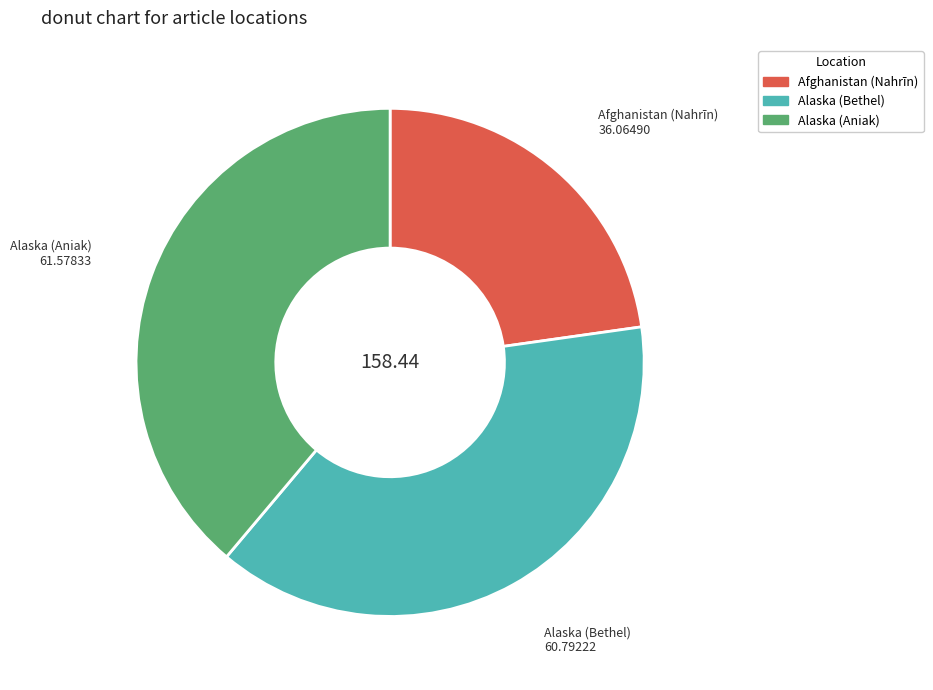

How many slices are in this pie chart?

3